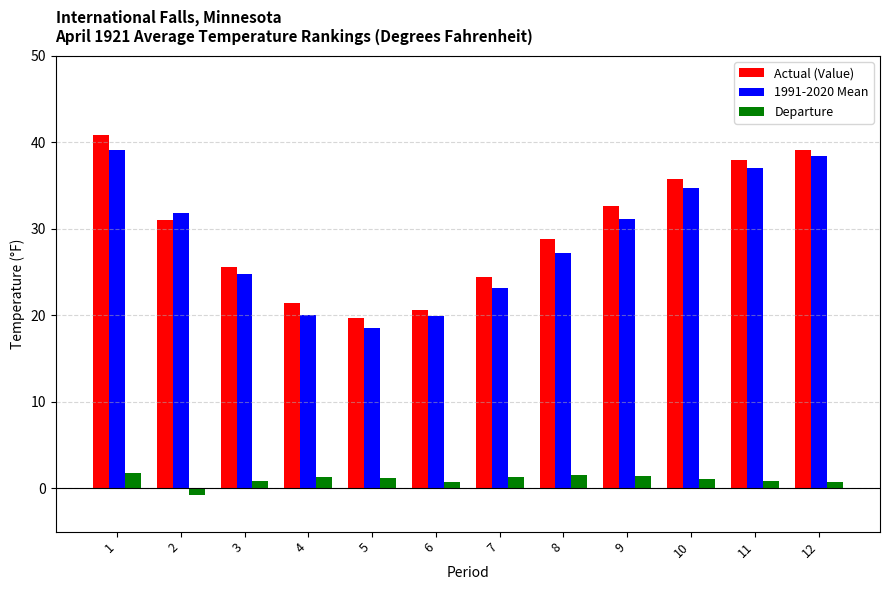

What is the value of the Actual (Value) bar at the 2nd from the left?

31.0